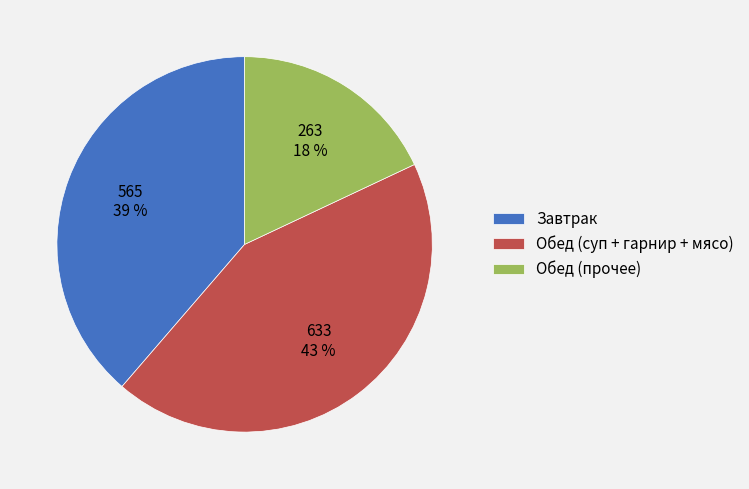

Which has a higher value, Обед (прочее) or Завтрак?

Завтрак